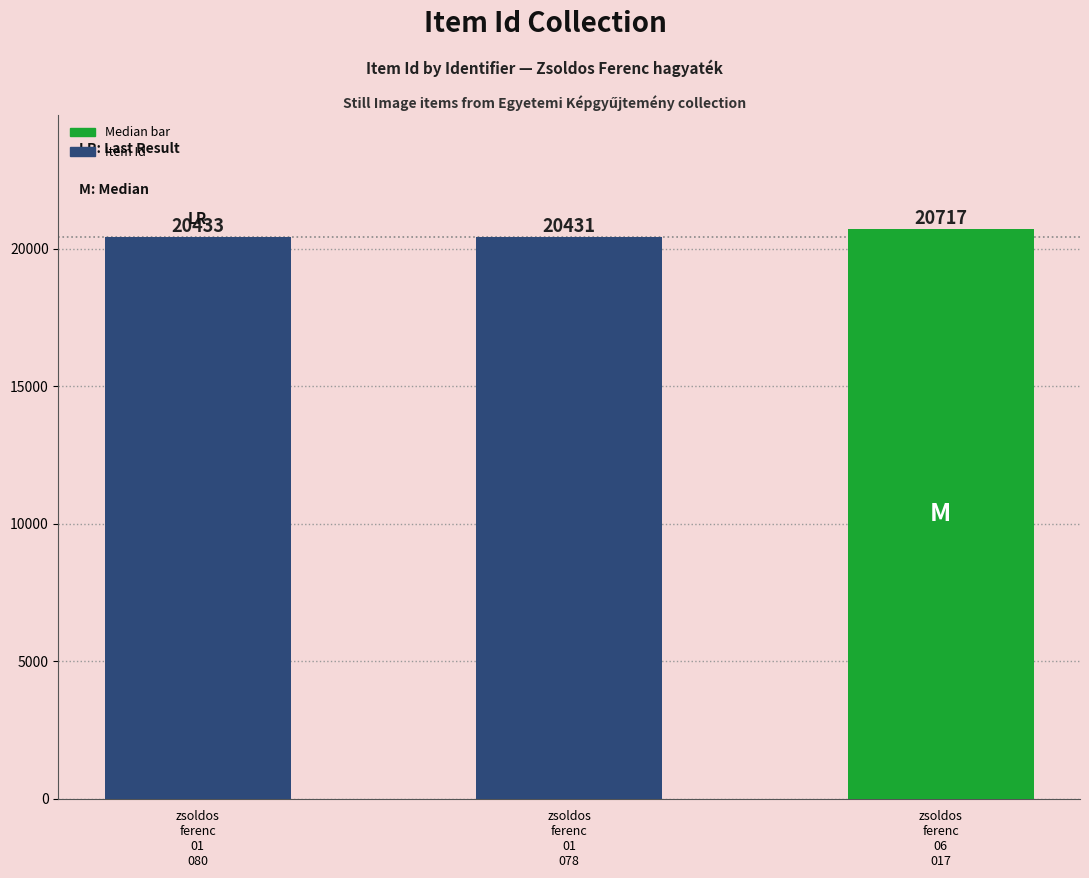

At which category does the chart reach its minimum across all series?

zsoldos
ferenc
01
078